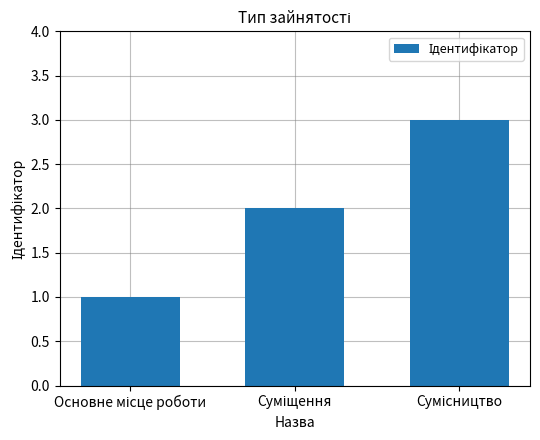

What is the greatest value displayed?

3